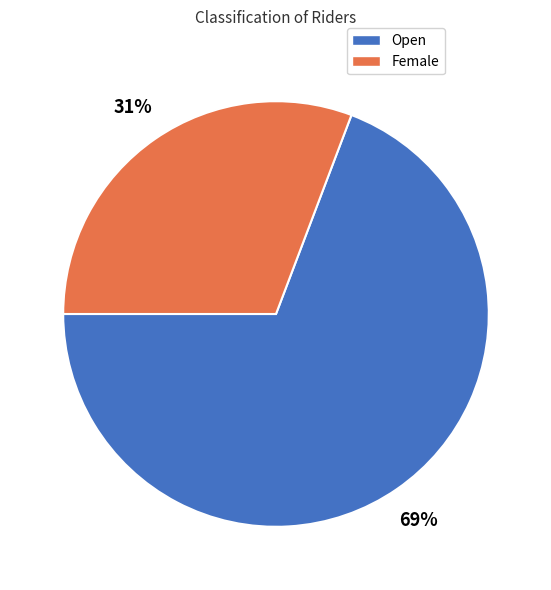

To the nearest percent, what is the combined percentage of Female and Open?

100%